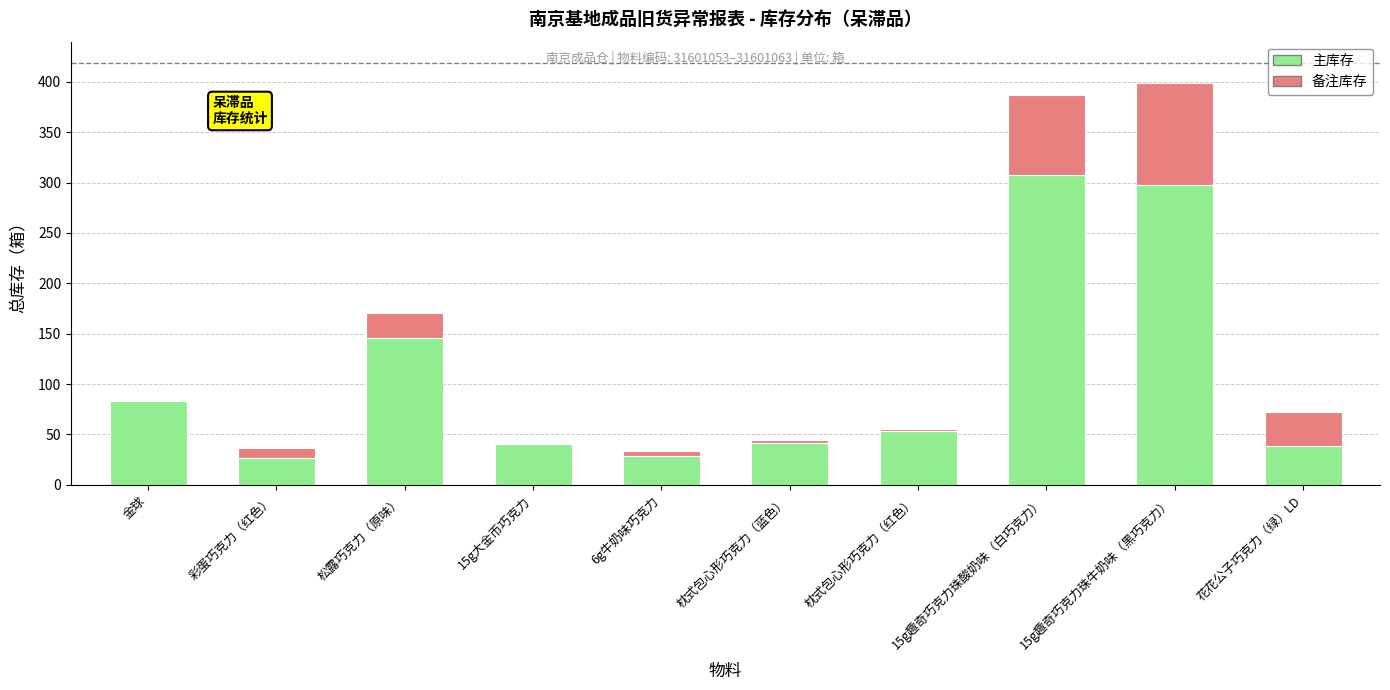

Does the chart contain stacked bars?

Yes